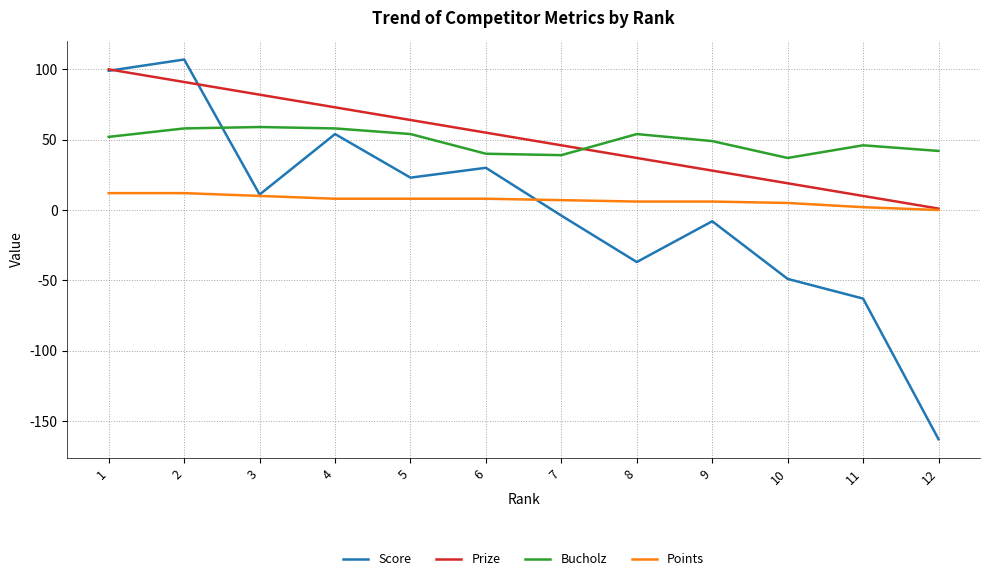

How many values in the Bucholz series are below 52?

6